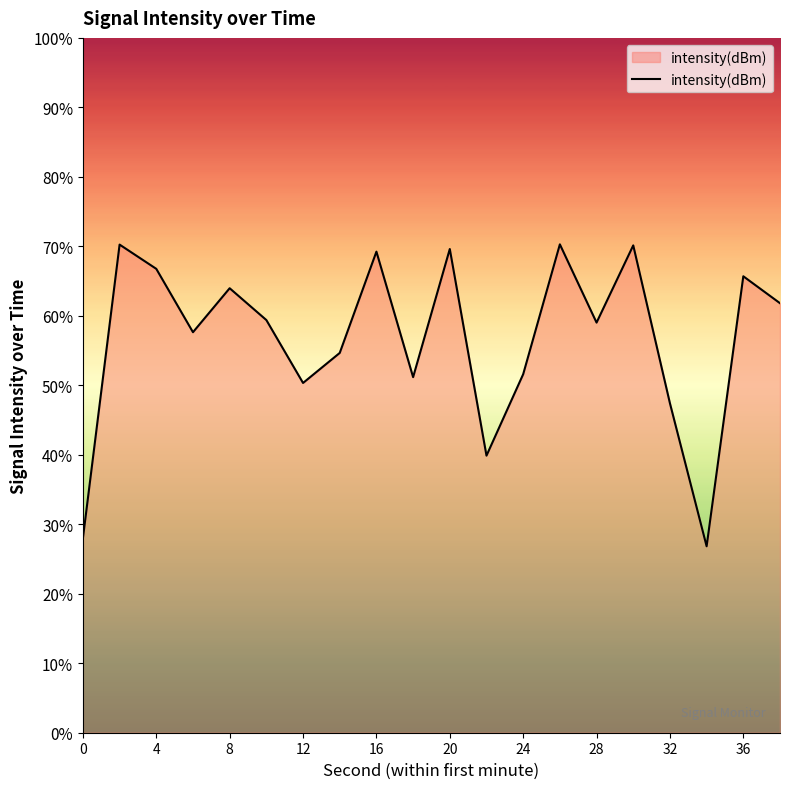

Does the chart display data point markers on the line(s)?

No